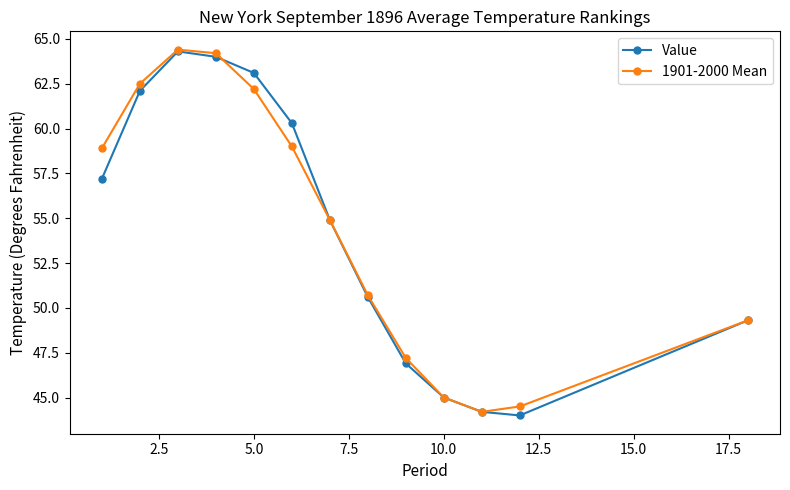

What is the difference between the maximum and second lowest values in the 1901-2000 Mean series?

19.9